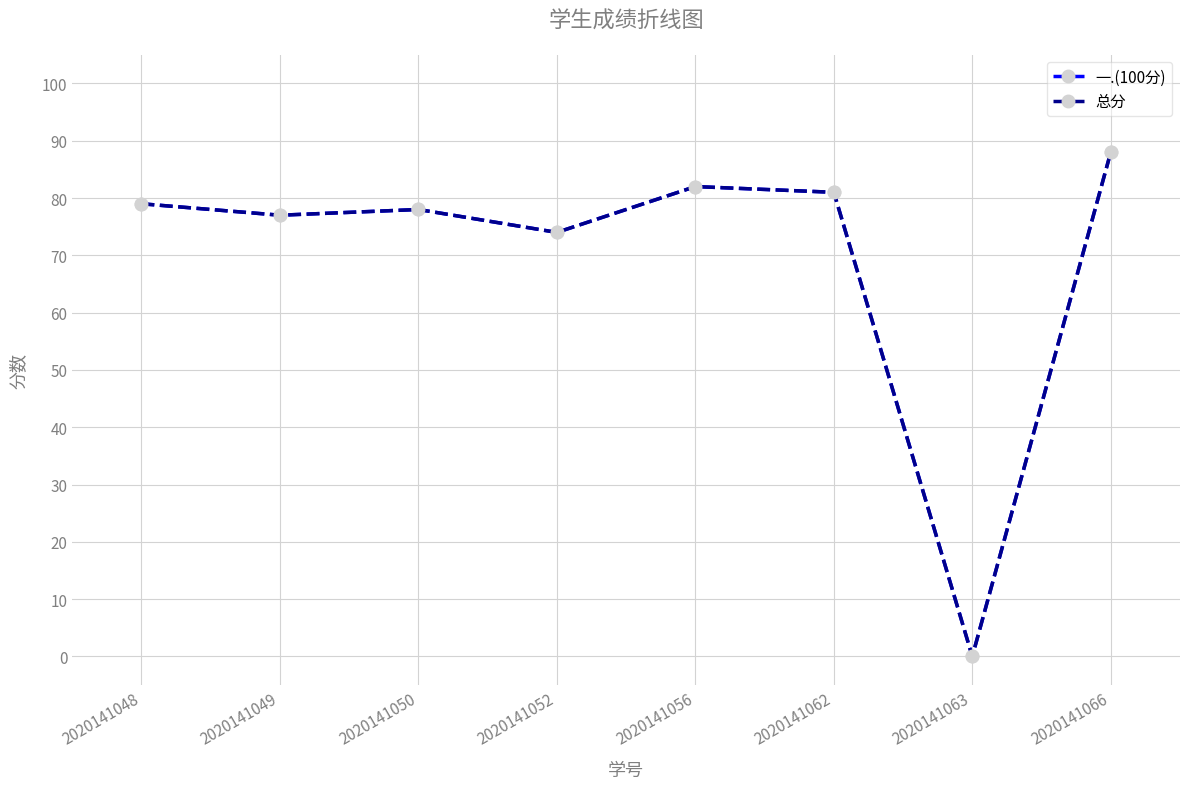

How many interior local valleys does the 一.(100分) series have?

3